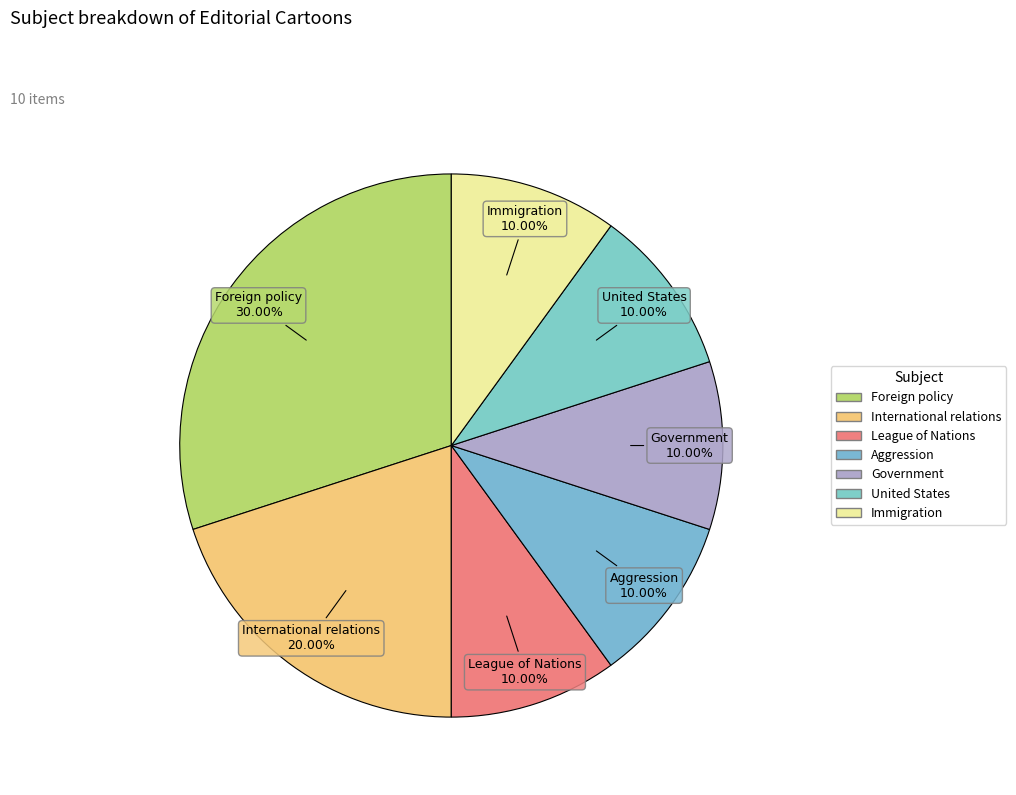

Combined, do United States and Government account for over 50%?

No